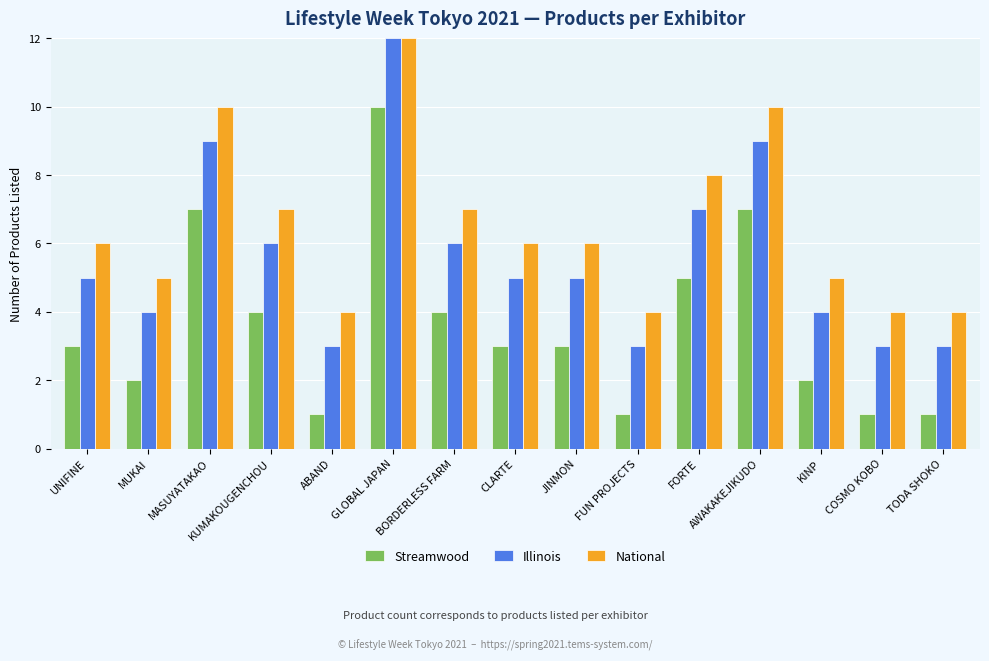

True or false: National has a value of 12 at BORDERLESS FARM.

False